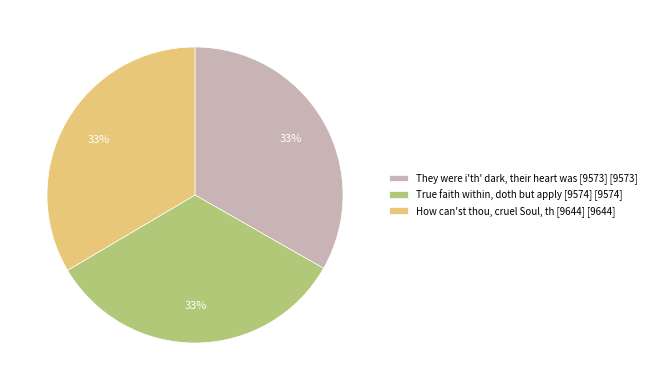

What is the ratio of the value at True faith within, doth but apply [9574] to the value at They were i'th' dark, their heart was [9573]?

1.0